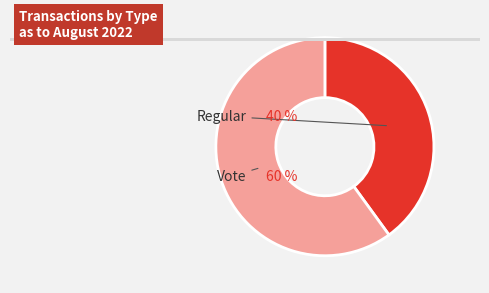

To the nearest percent, what is the average slice percentage?

50%